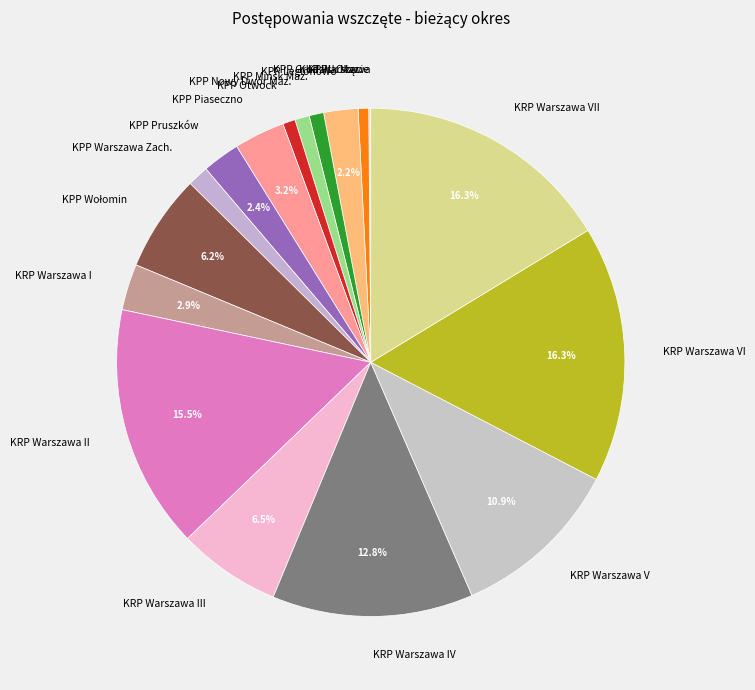

True or false: KRP Warszawa V accounts for 11% of the total.

True